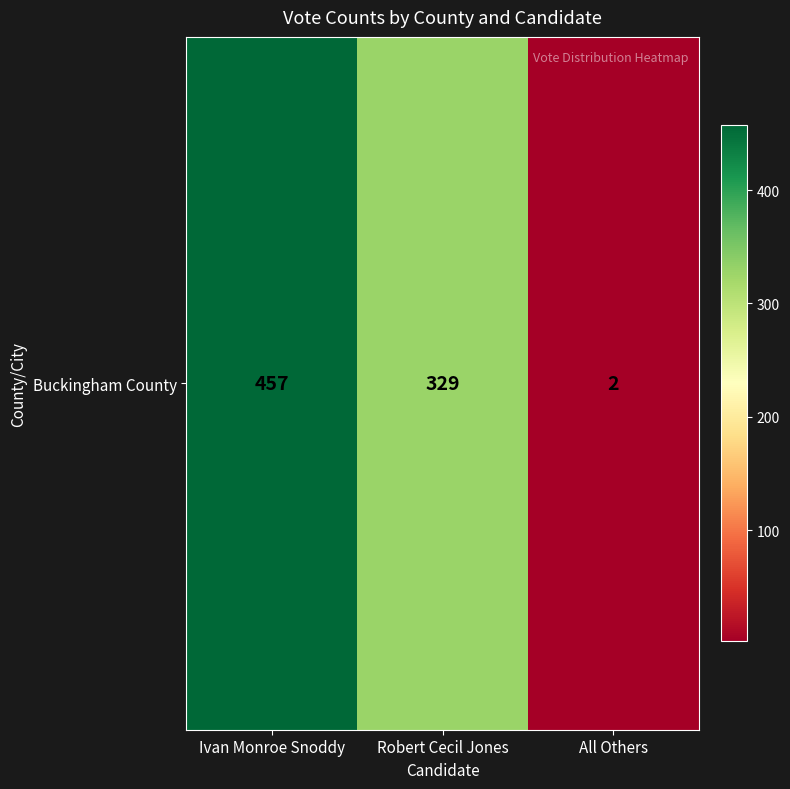

Which has a higher value, All Others or Robert Cecil Jones?

Robert Cecil Jones